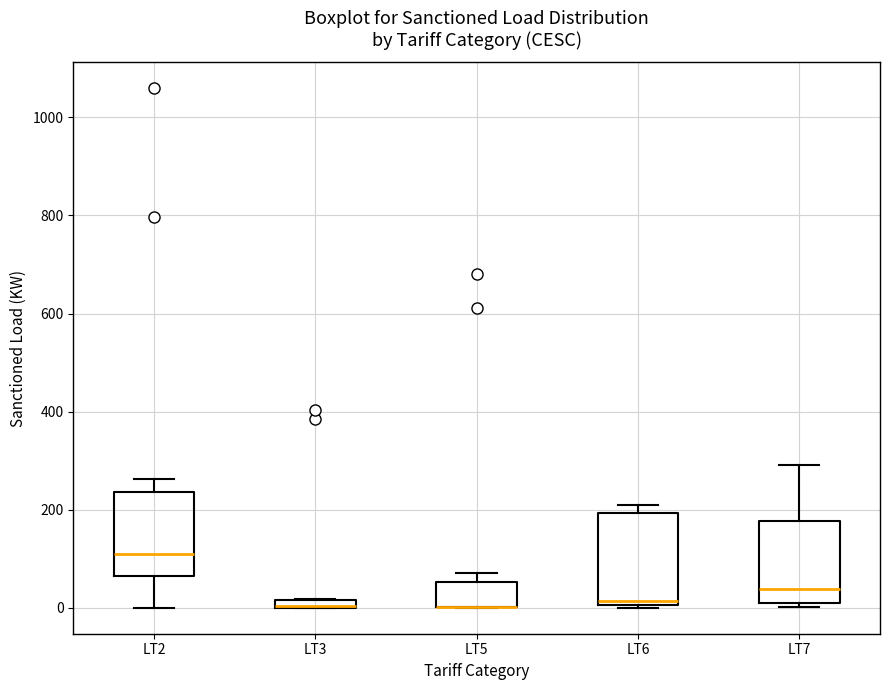

Where is the upper edge of the box for LT3 on the y-axis? The values are not printed on the chart, so give them approximately, as read against the axis.

20